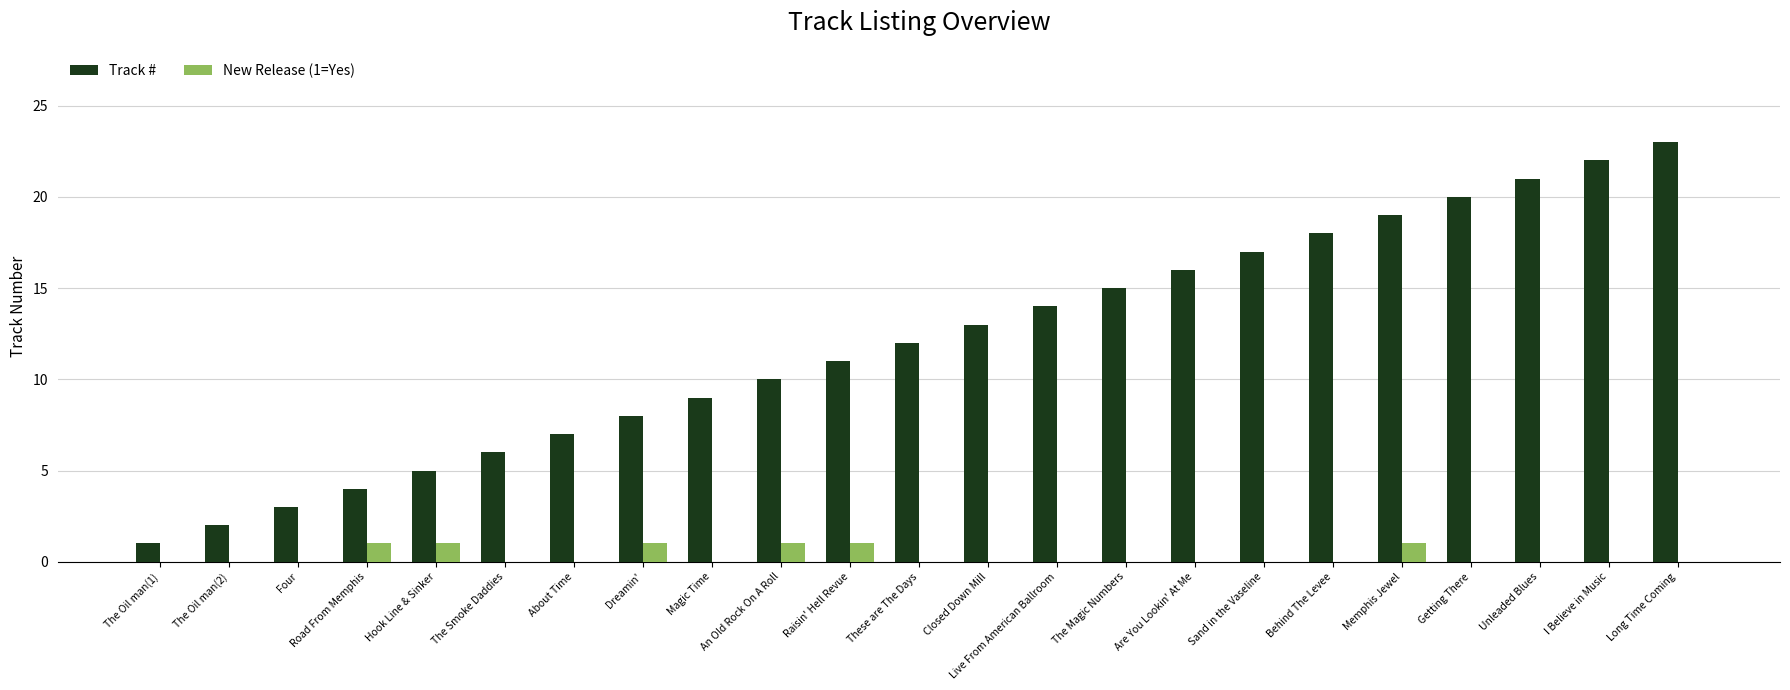

Read the New Release (1=Yes) value at Road From Memphis.

1